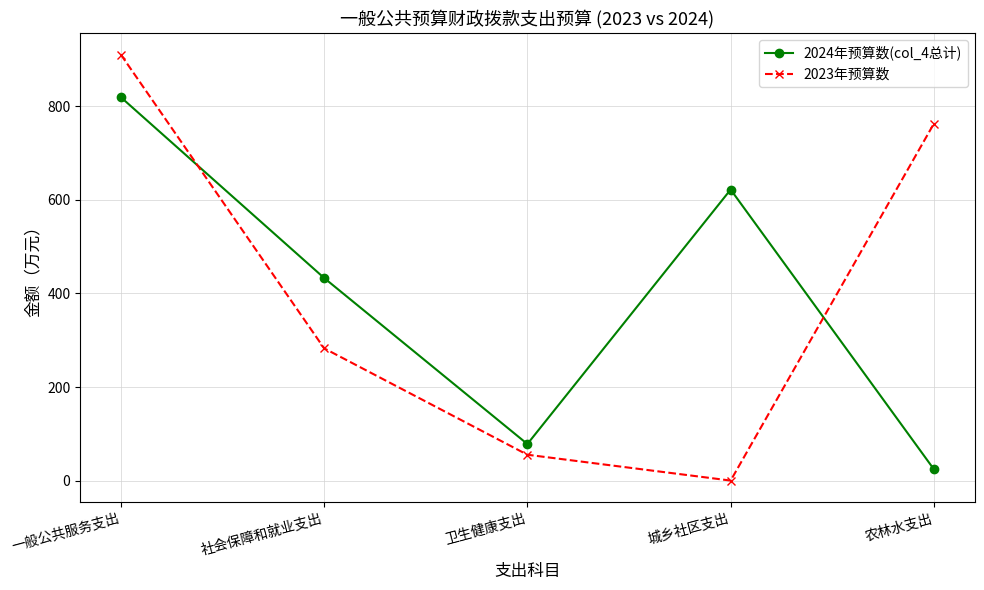

How many interior local valleys does the 2023年预算数 series have?

1